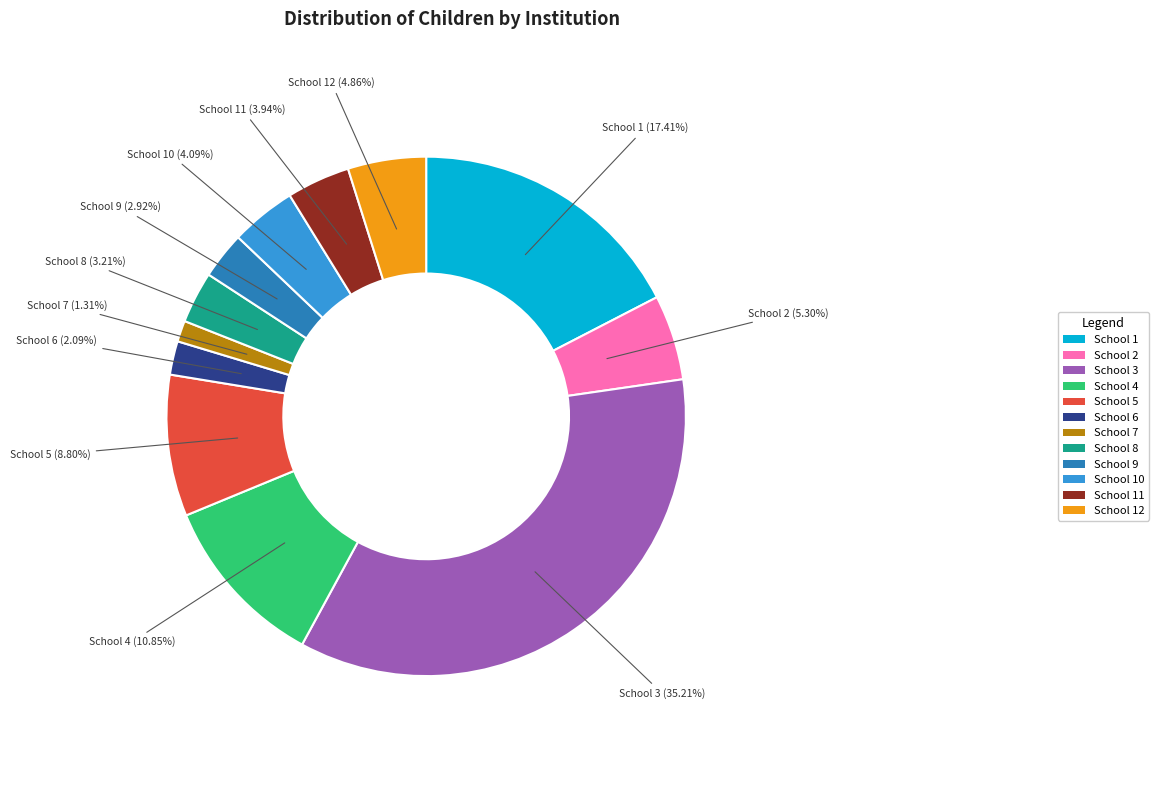

Between School 9 and School 5, which is larger?

School 5